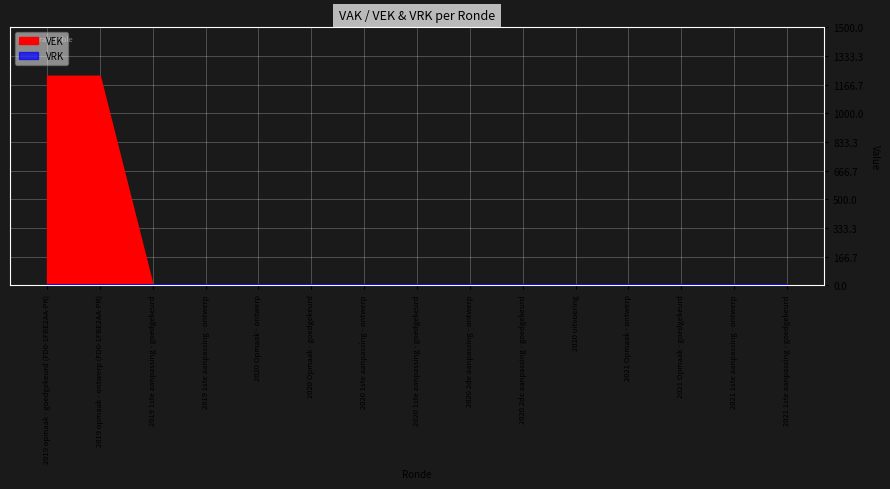

Rank the categories by value from highest to lowest.

2019 opmaak - goedgekeurd (FD0-1FBE2AA-PR), 2019 opmaak - ontwerp (FD0-1FBE2AA-PR), 2019 1ste aanpassing - goedgekeurd, 2019 1ste aanpassing - ontwerp, 2020 Opmaak - ontwerp, 2020 Opmaak - goedgekeurd, 2020 1ste aanpassing - ontwerp, 2020 1ste aanpassing - goedgekeurd, 2020 2de aanpassing - ontwerp, 2020 2de aanpassing - goedgekeurd, 2020 uitvoering, 2021 Opmaak - ontwerp, 2021 Opmaak - goedgekeurd, 2021 1ste aanpassing - ontwerp, 2021 1ste aanpassing - goedgekeurd